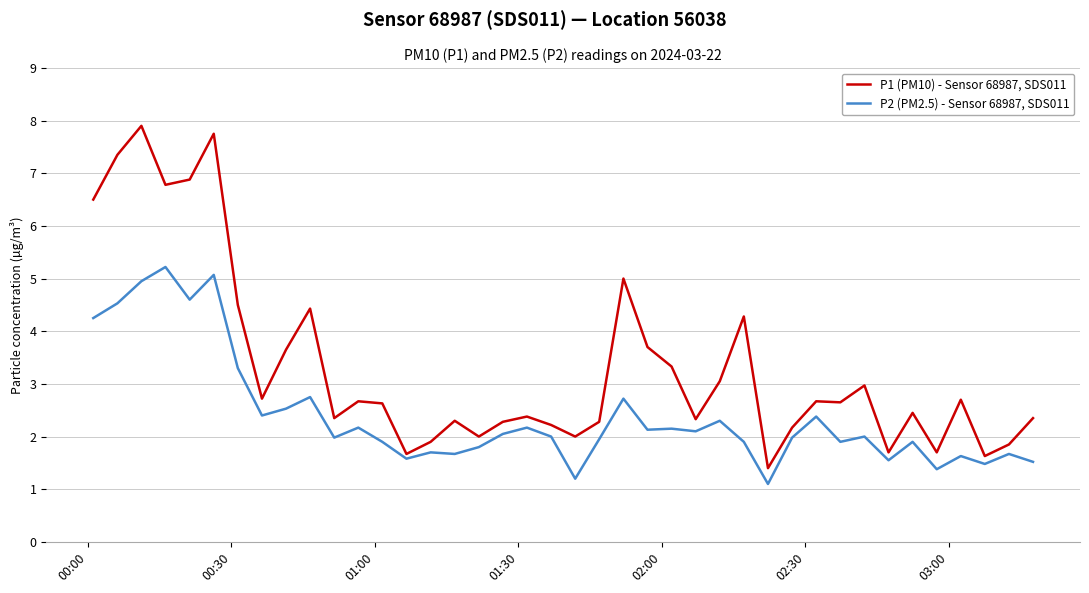

Which series has the largest total across all categories?

P1 (PM10) - Sensor 68987, SDS011